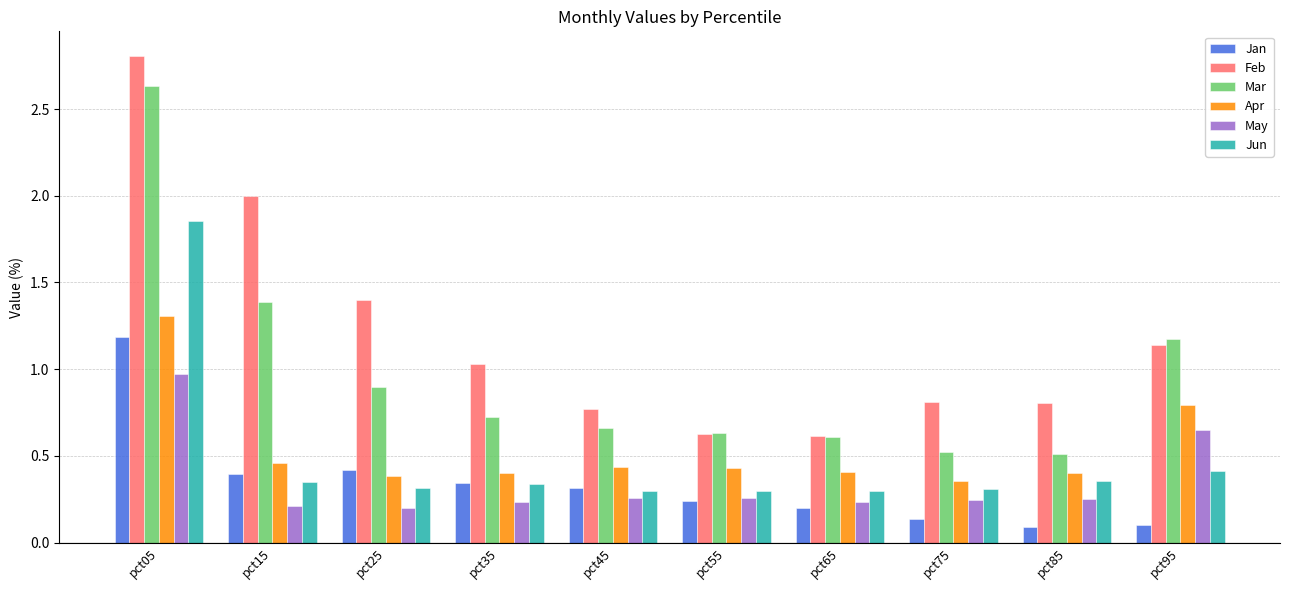

True or false: Mar has a value of 0.6 at pct65.

True